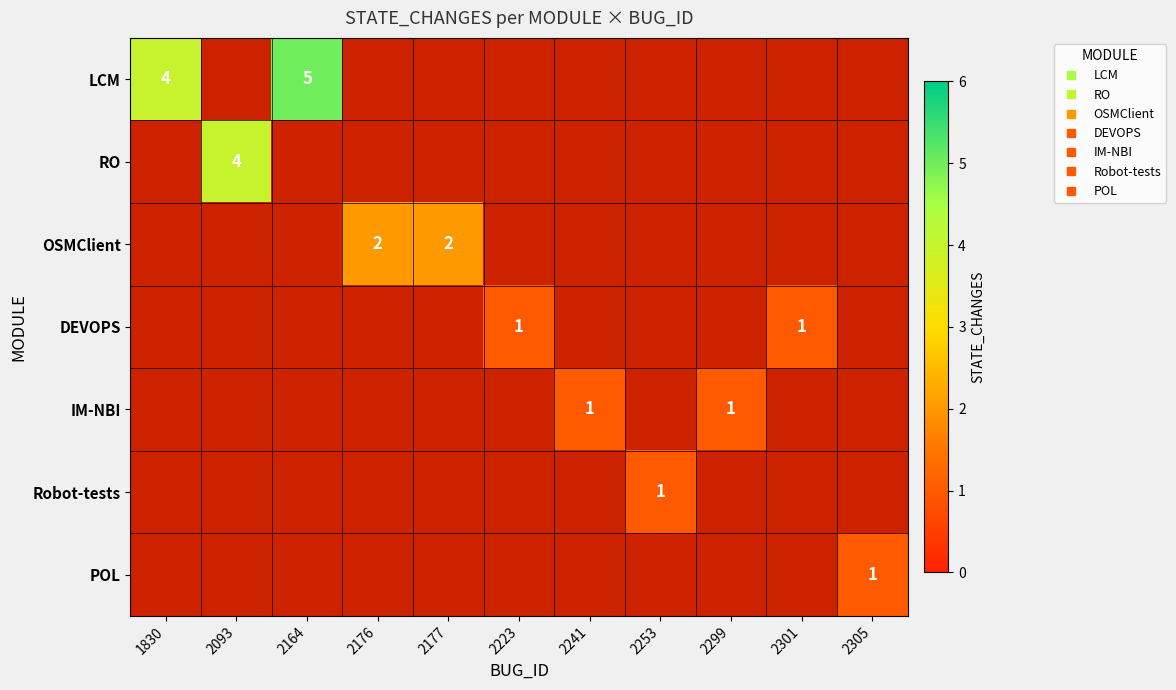

Between 2253 and 2301, which is larger?

2301